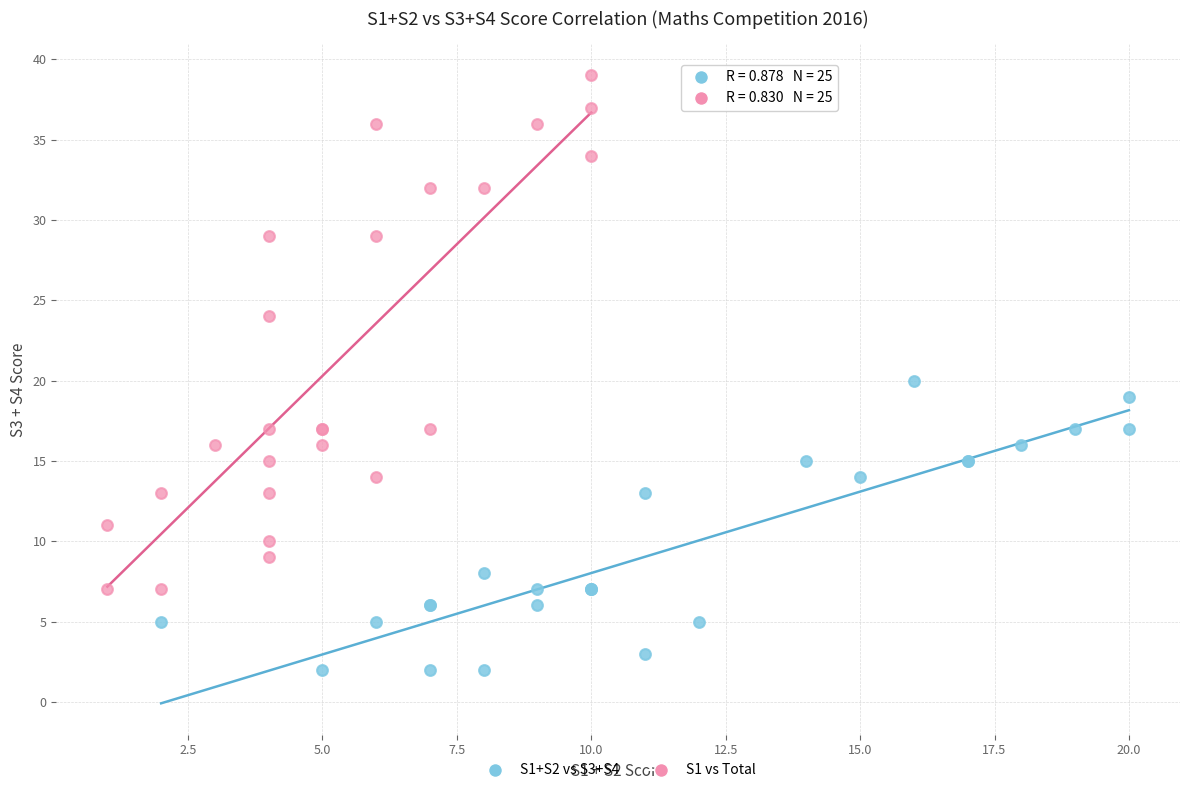

Which series contains the lowest Y value?

S1+S2 vs S3+S4